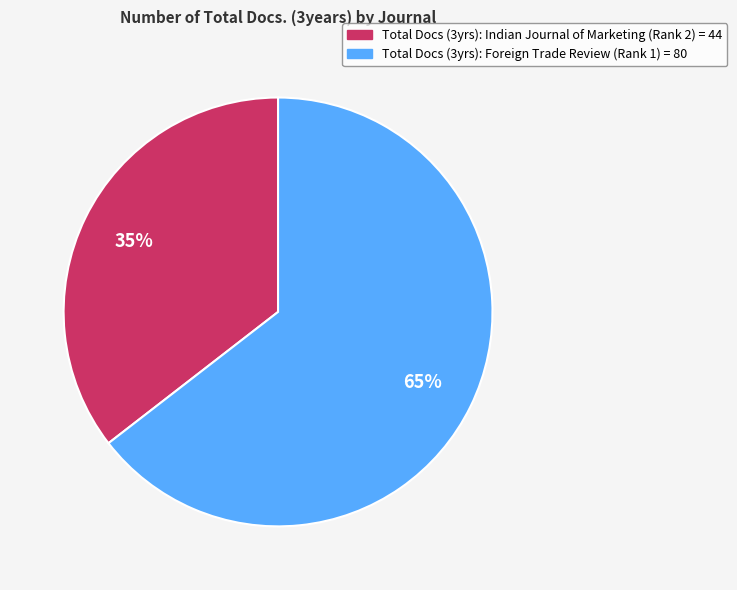

To the nearest percent, what is the average slice percentage?

50%